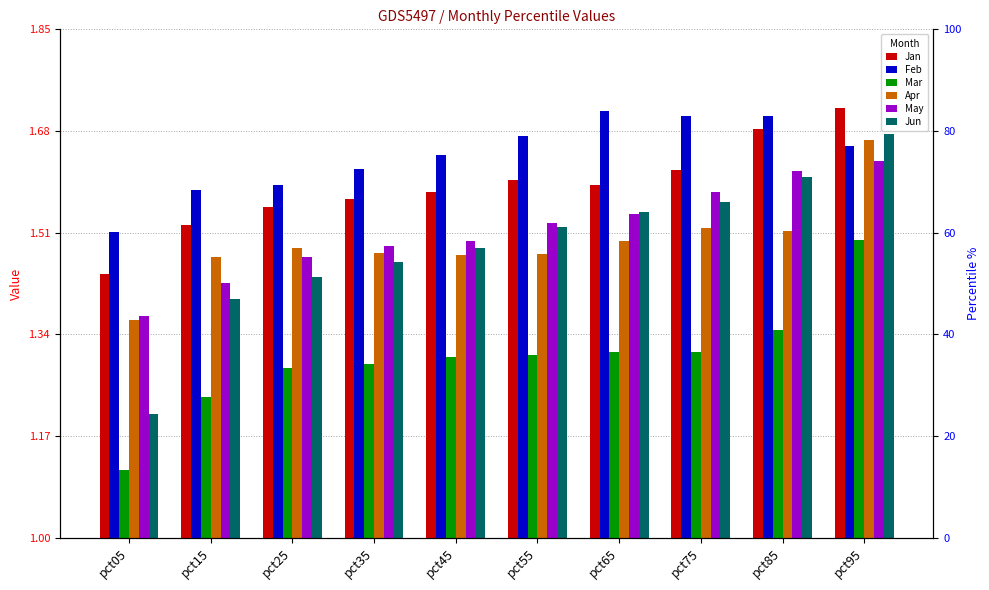

Reading right to left, transcribe all the data shown in this chart.

Jan: pct95=1.7	pct85=1.7	pct75=1.6	pct65=1.6	pct55=1.6	pct45=1.6	pct35=1.6	pct25=1.6	pct15=1.5	pct05=1.4
Feb: pct95=1.7	pct85=1.7	pct75=1.7	pct65=1.7	pct55=1.7	pct45=1.6	pct35=1.6	pct25=1.6	pct15=1.6	pct05=1.5
Mar: pct95=1.5	pct85=1.3	pct75=1.3	pct65=1.3	pct55=1.3	pct45=1.3	pct35=1.3	pct25=1.3	pct15=1.2	pct05=1.1
Apr: pct95=1.7	pct85=1.5	pct75=1.5	pct65=1.5	pct55=1.5	pct45=1.5	pct35=1.5	pct25=1.5	pct15=1.5	pct05=1.4
May: pct95=1.6	pct85=1.6	pct75=1.6	pct65=1.5	pct55=1.5	pct45=1.5	pct35=1.5	pct25=1.5	pct15=1.4	pct05=1.4
Jun: pct95=1.7	pct85=1.6	pct75=1.6	pct65=1.5	pct55=1.5	pct45=1.5	pct35=1.5	pct25=1.4	pct15=1.4	pct05=1.2